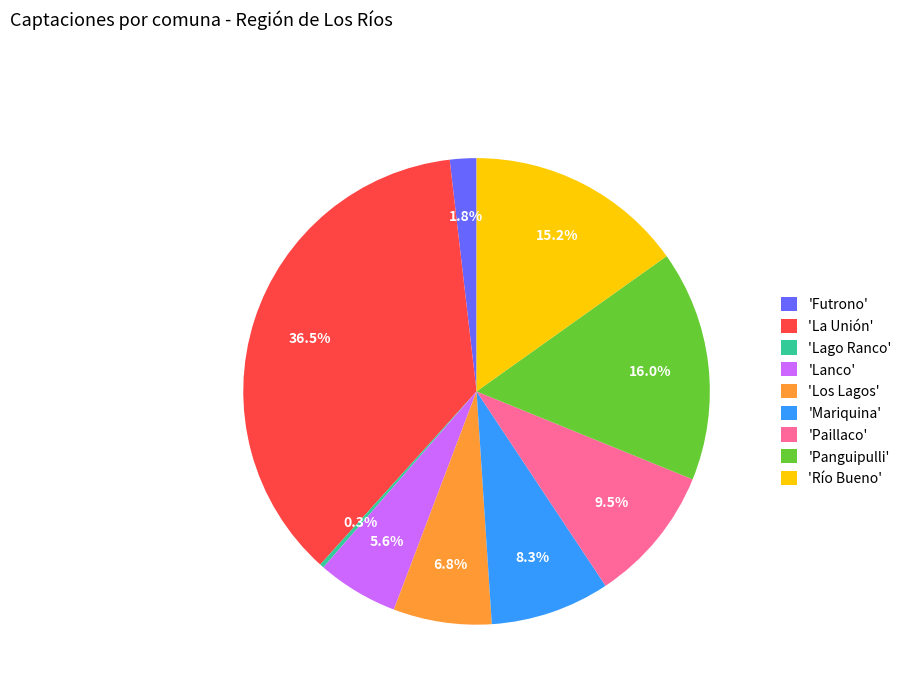

Which has a higher value, 'Mariquina' or 'Río Bueno'?

'Río Bueno'